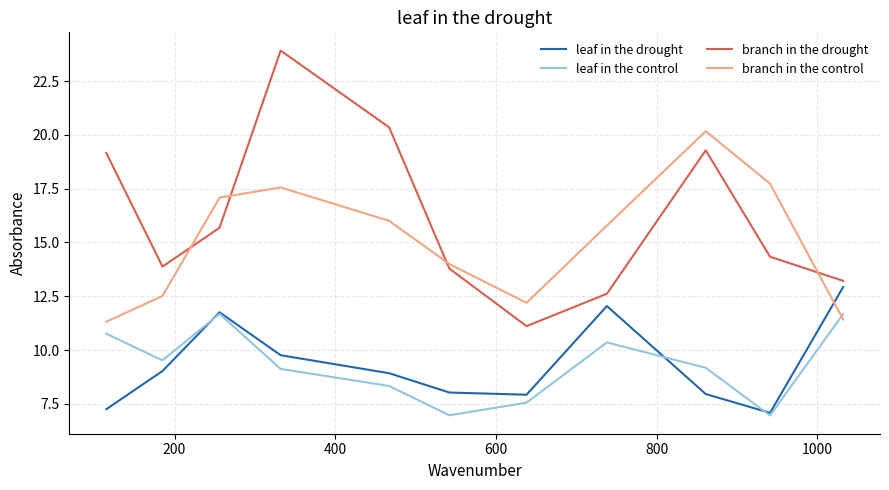

How many lines are shown in the chart?

4